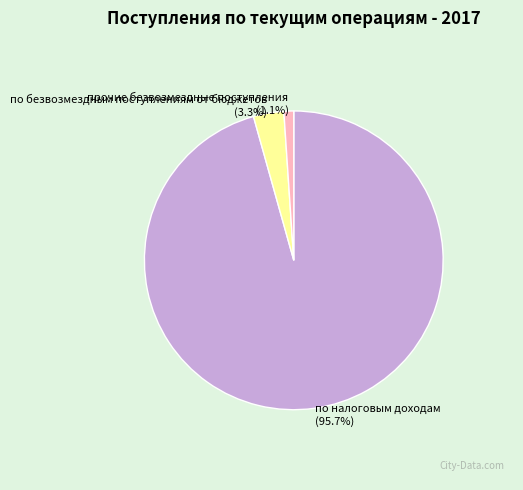

To the nearest percent, what portion does по налоговым доходам represent?

96%